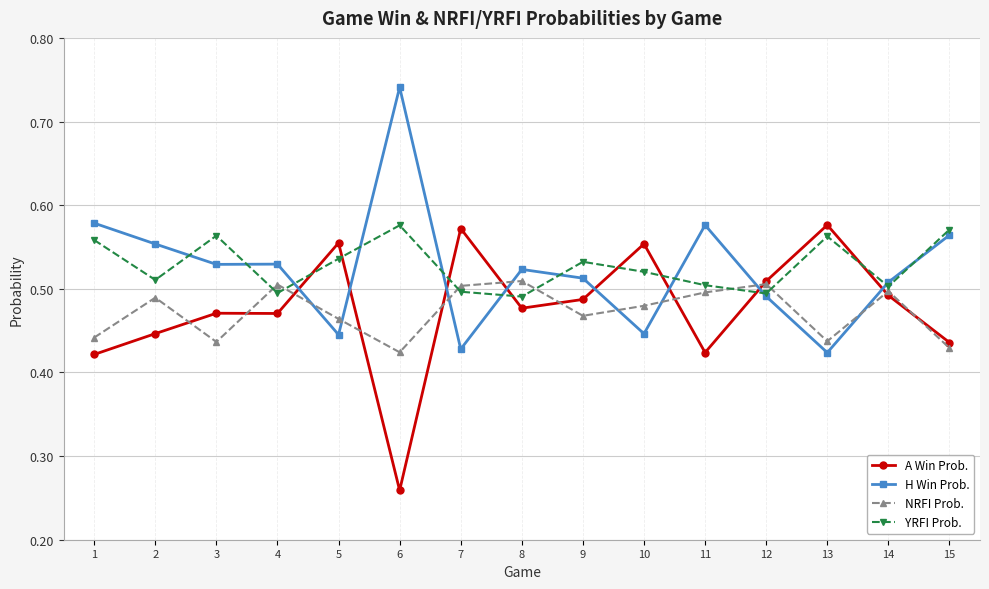

True or false: H Win Prob. has more than 1 interior local peaks.

True